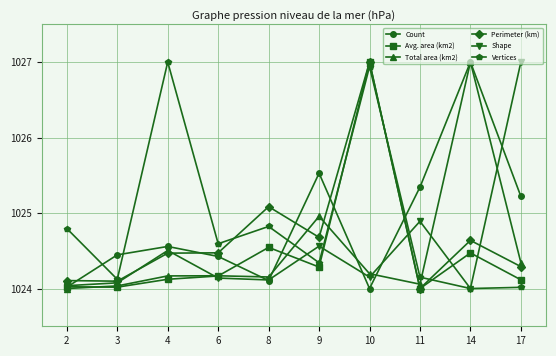

What is the value of the Total area (km2) point at the 9th from the left?

1027.0